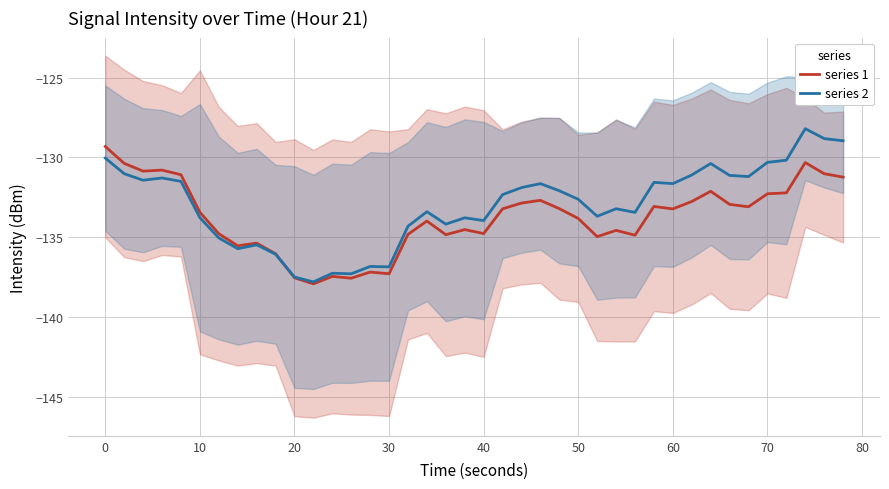

How many categories are shown in the chart?

40